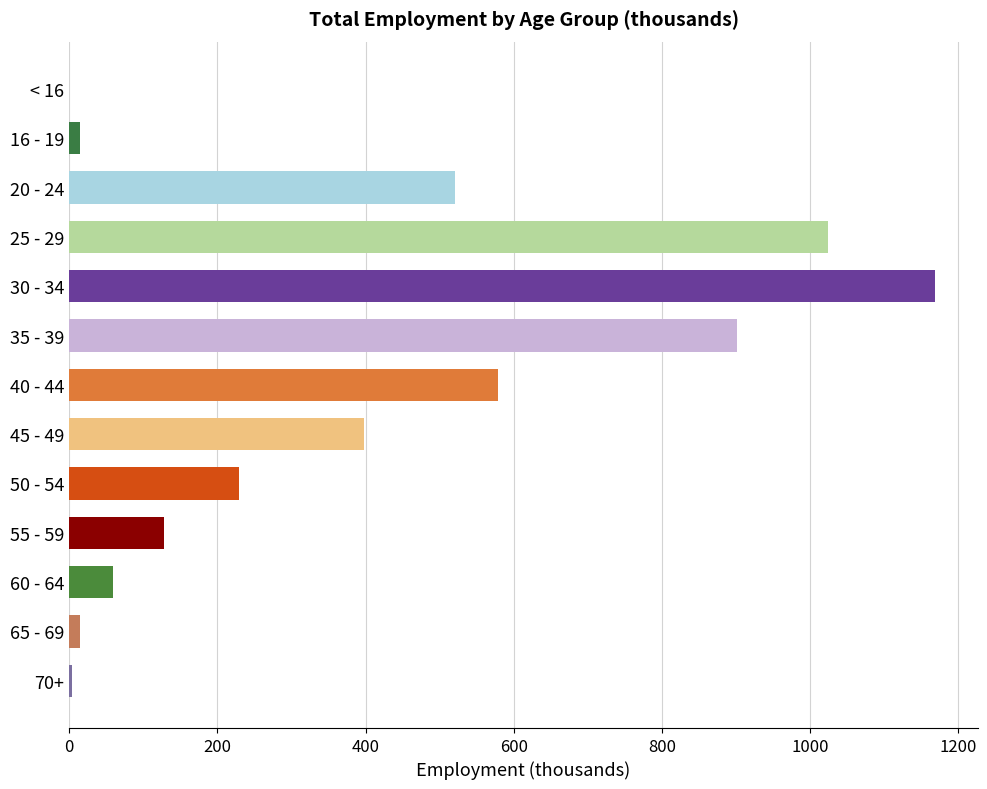

The value at 25 - 29 is 1024.4. True or false?

True